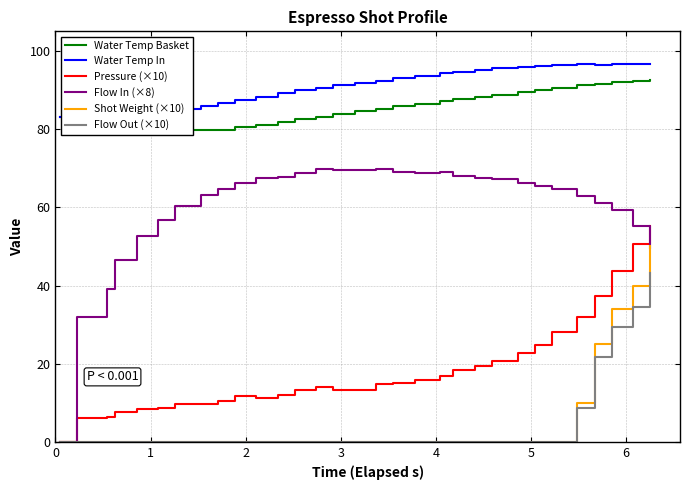

True or false: Shot Weight (×10) and Pressure (×10) cross at least once.

False